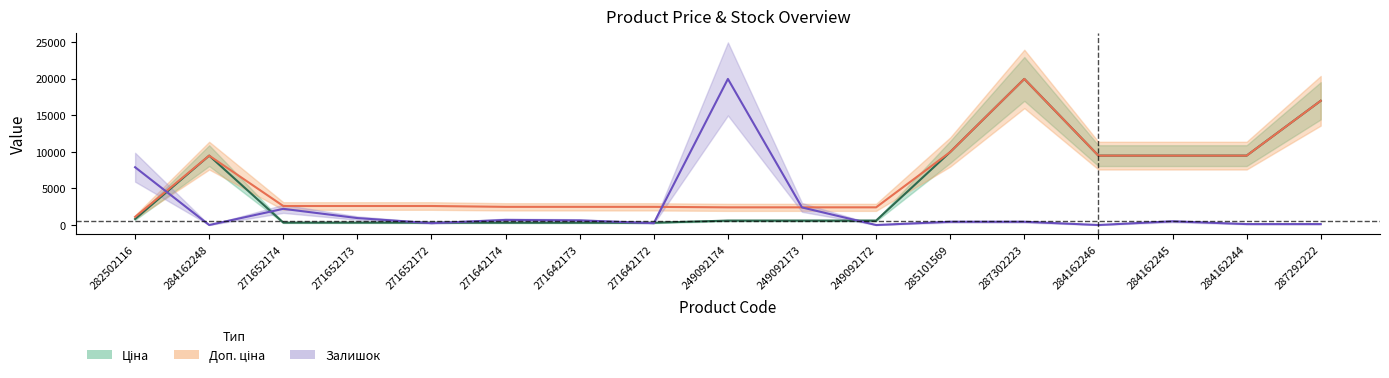

What is the label of the 6th point from the right?

285101569